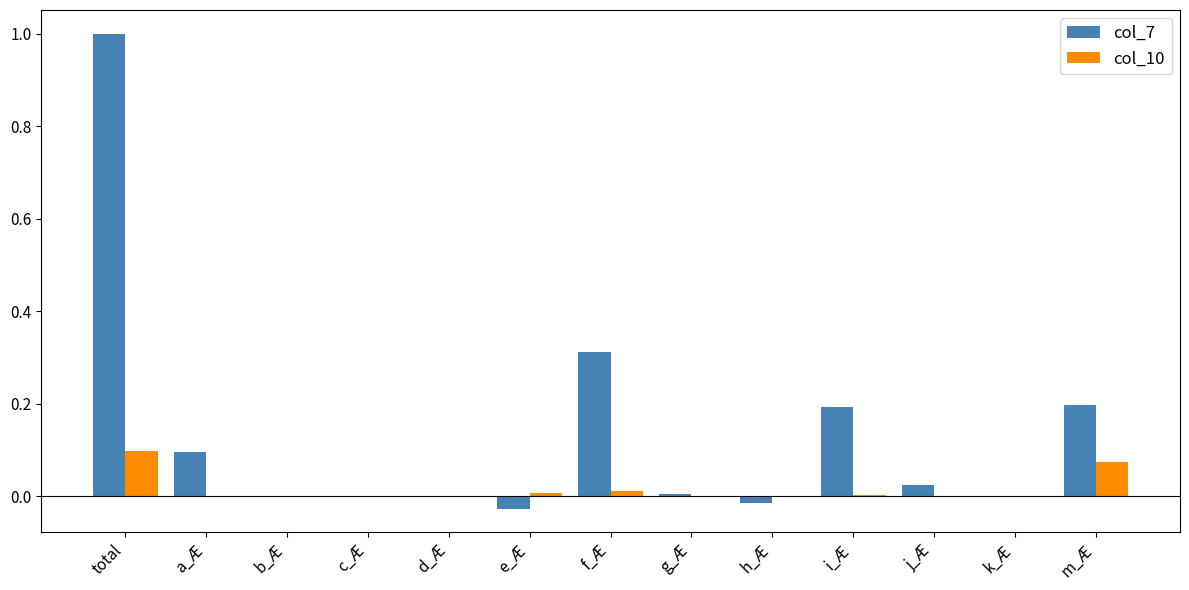

Between total and i_Æ, which series saw the biggest shift?

col_7